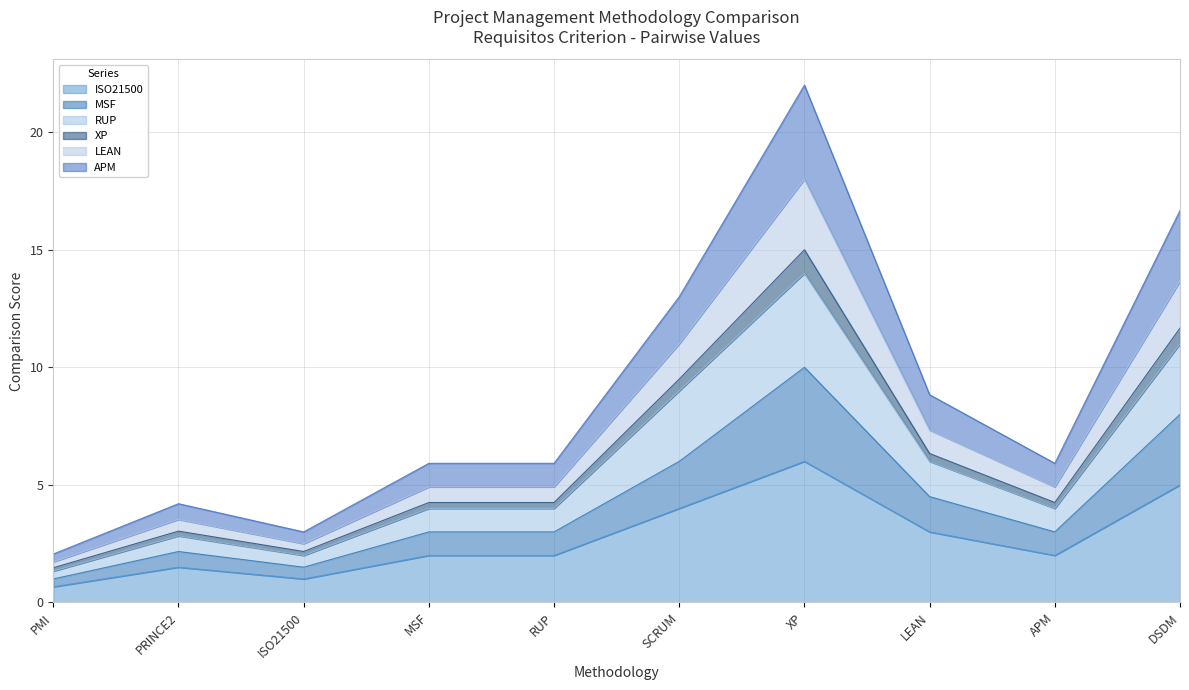

True or false: MSF and RUP intersect in this chart.

False